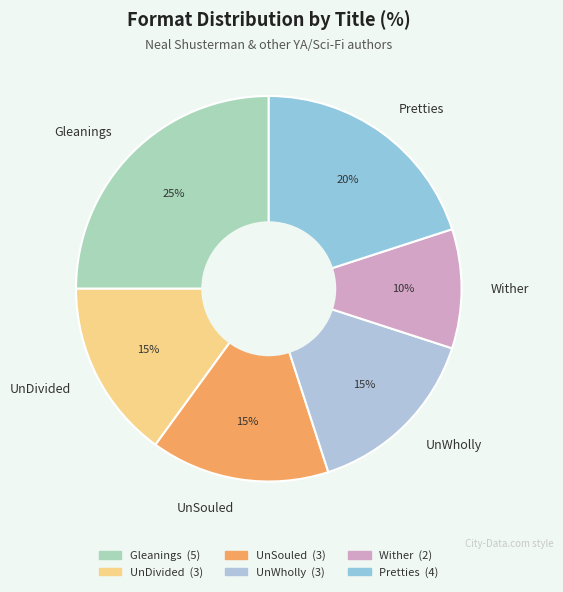

What is the largest slice in the pie chart?

Gleanings